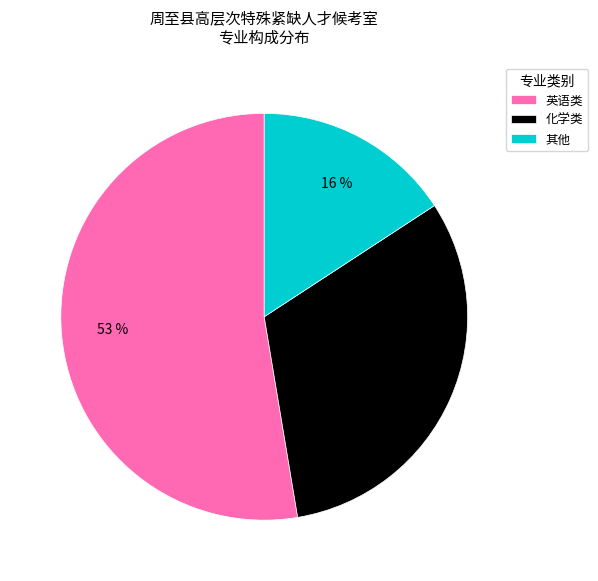

Which has a higher value, 英语类 or 化学类?

英语类